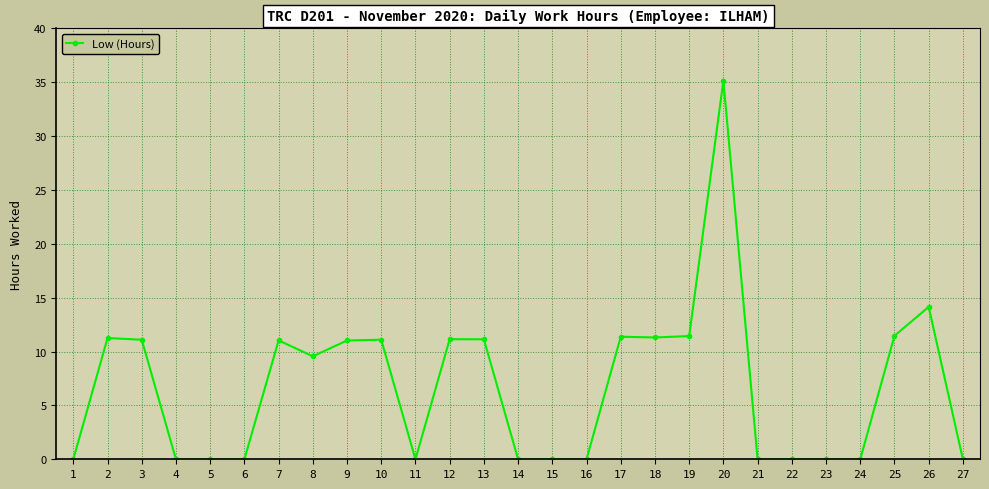

What is the value of the 9th point from the left?

11.0